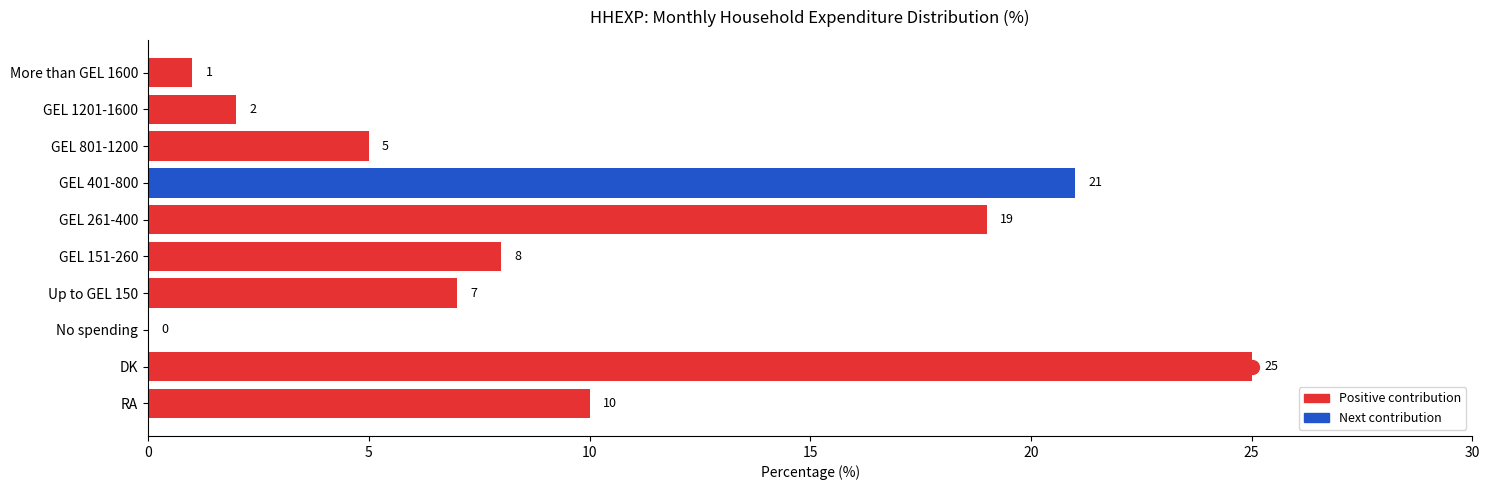

Reading bottom to top, what are all the values shown in this chart?

RA=10	DK=25	No spending=0	Up to GEL 150=7	GEL 151-260=8	GEL 261-400=19	GEL 401-800=21	GEL 801-1200=5	GEL 1201-1600=2	More than GEL 1600=1